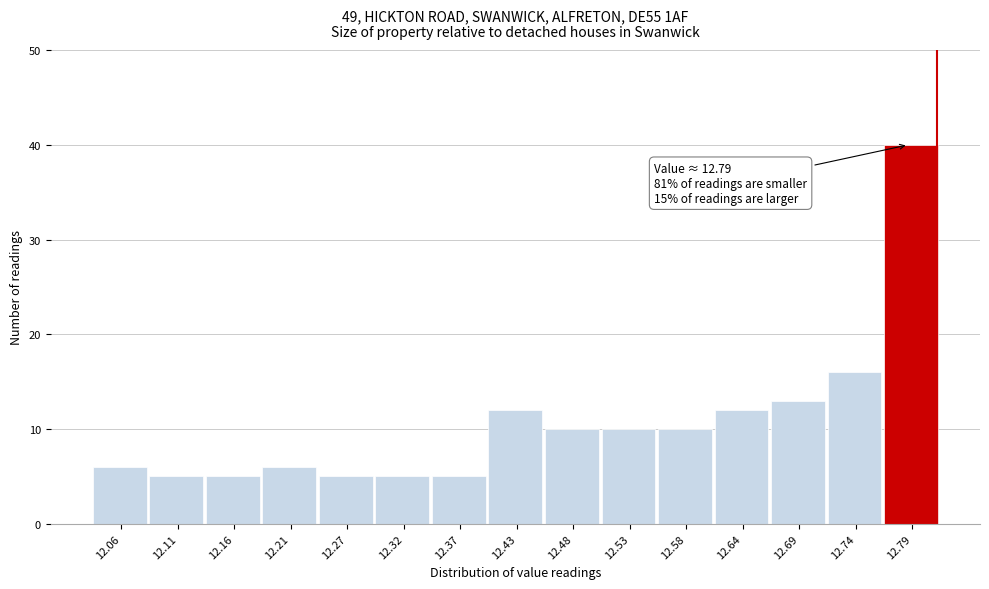

Which range on the x-axis has the tallest bar?

12.77 to 12.82